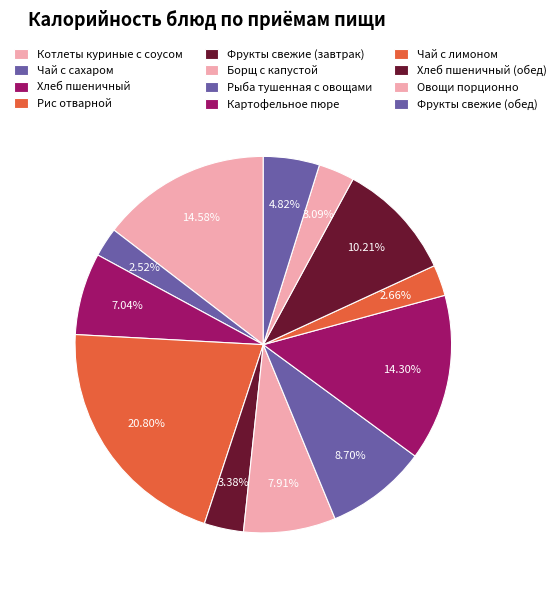

How many segments does this pie chart have?

12